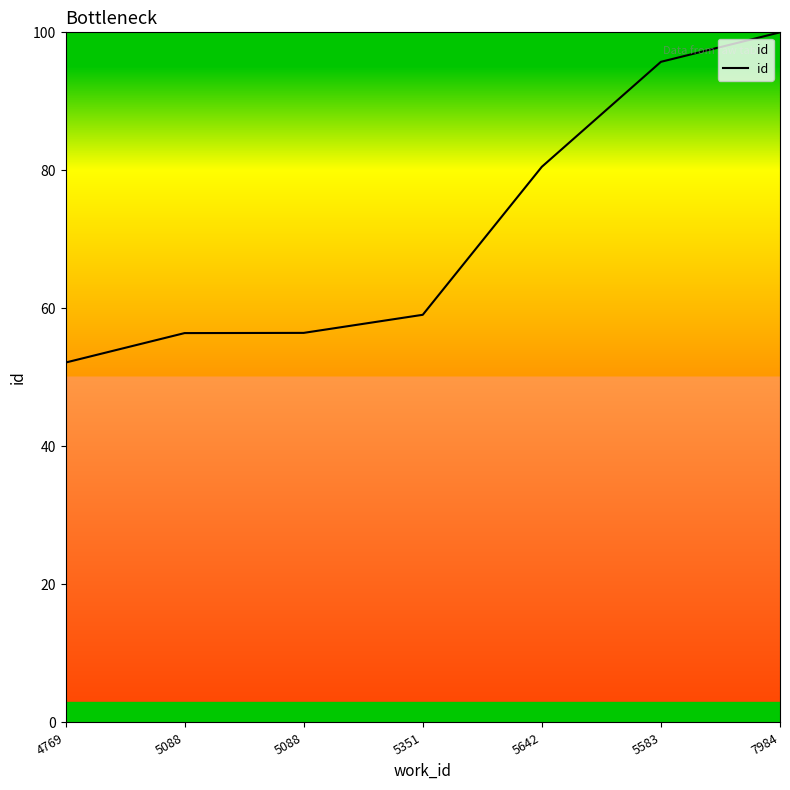

True or false: the data has more than 1 interior local peaks.

False